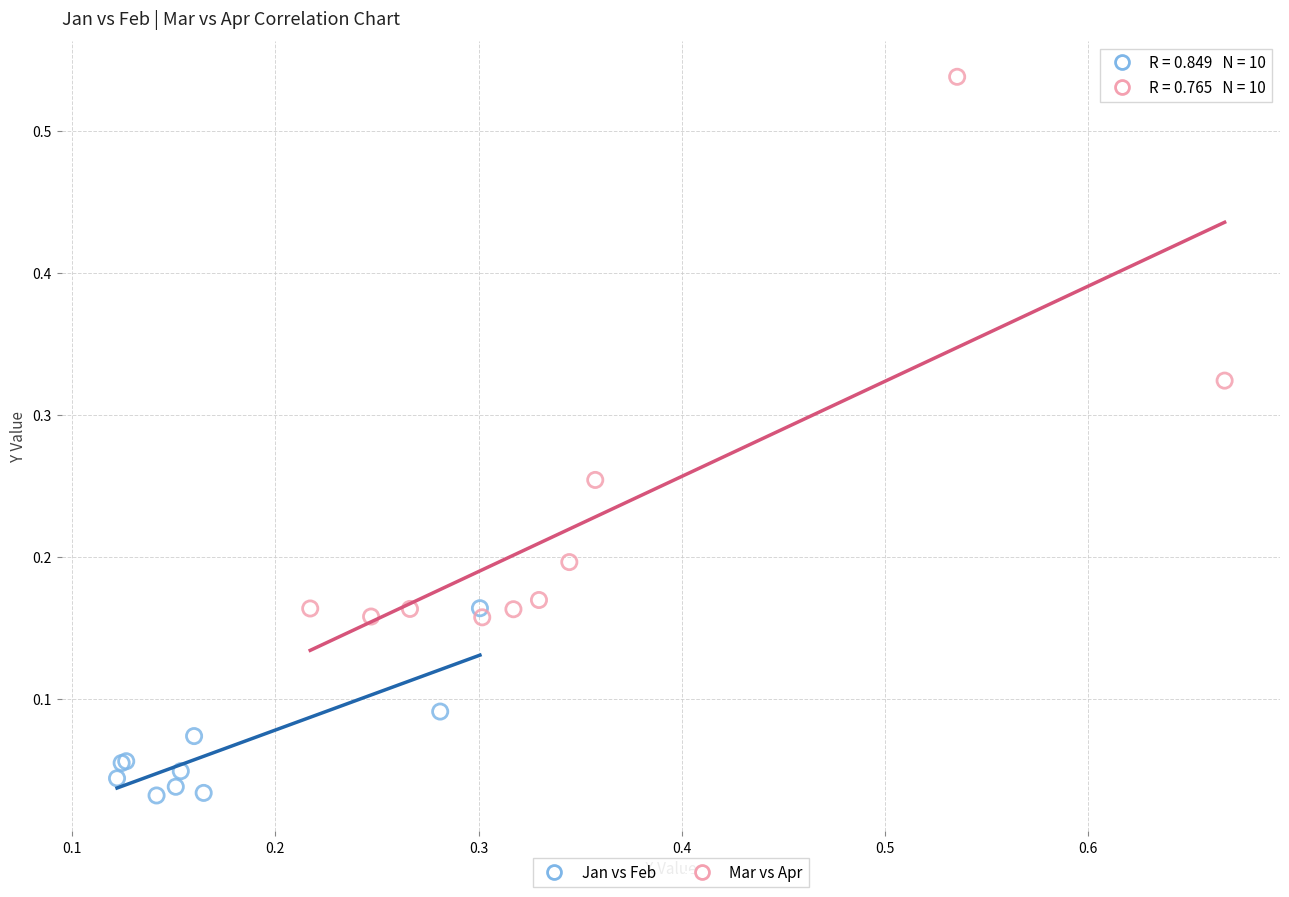

Which series contains the highest Y value?

Mar vs Apr